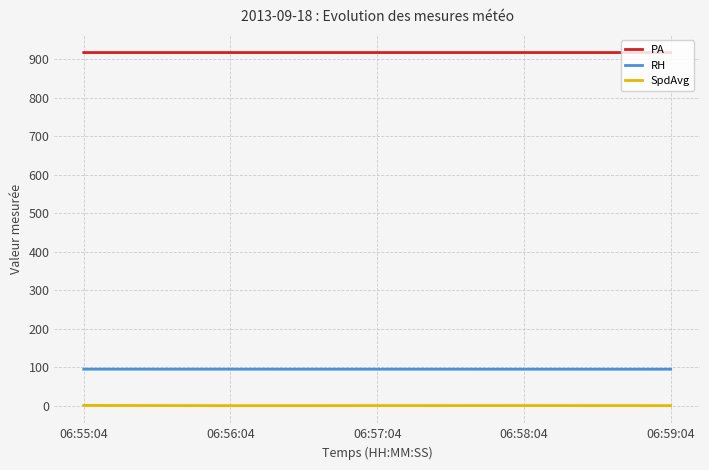

Which series has the largest total across all categories?

PA